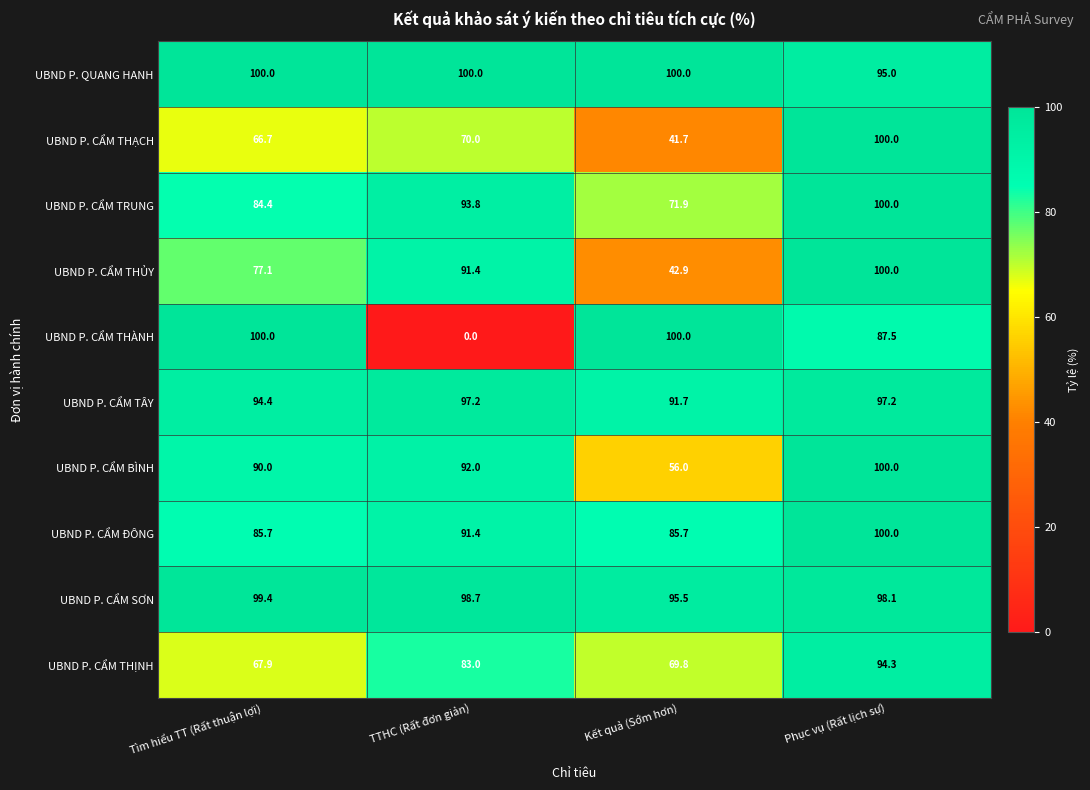

Which series has the largest range (max minus min)?

UBND P. CẨM THÀNH